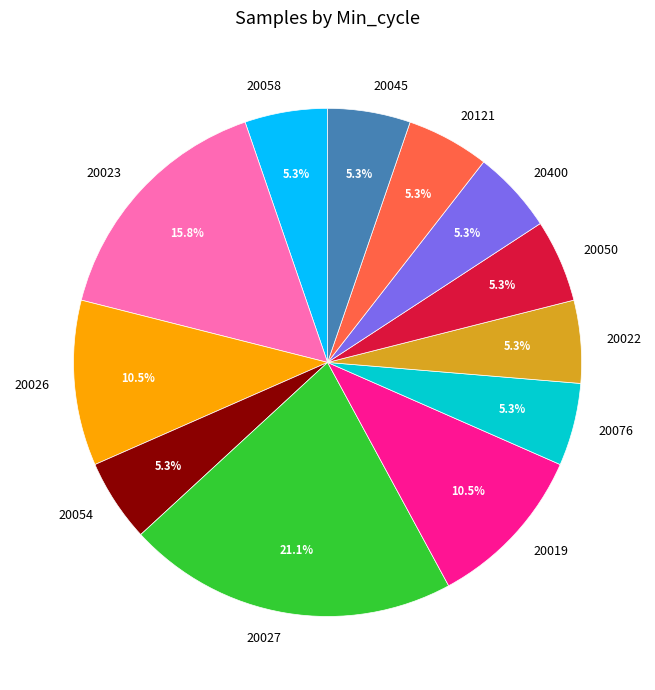

What percentage is the 20045 slice, to the nearest percent?

5%